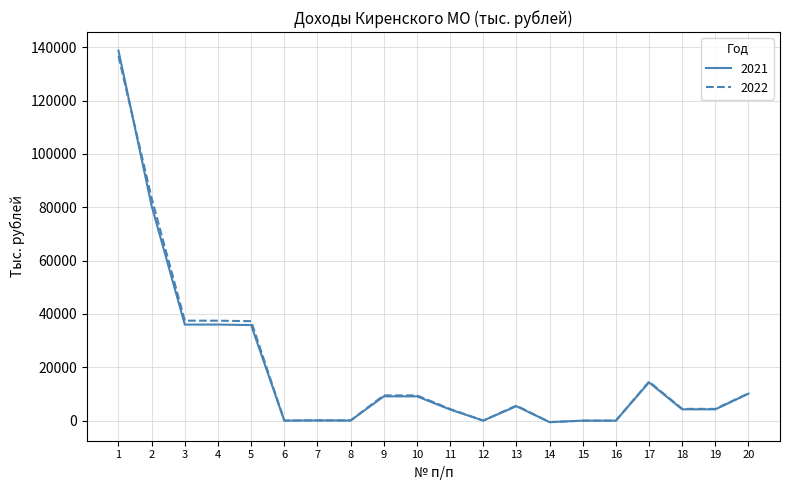

At which label does 2021 reach its peak?

1